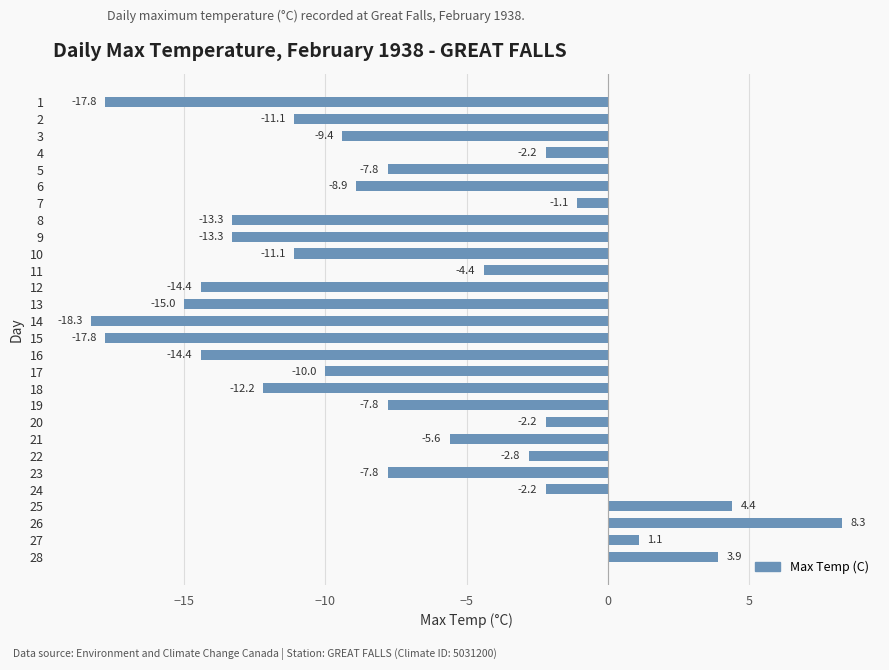

At which label is the value closest to -5?

11